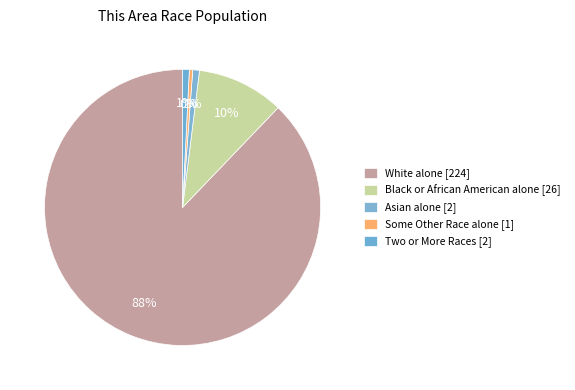

The Asian alone [2] slice represents 1% of the pie. True or false?

True